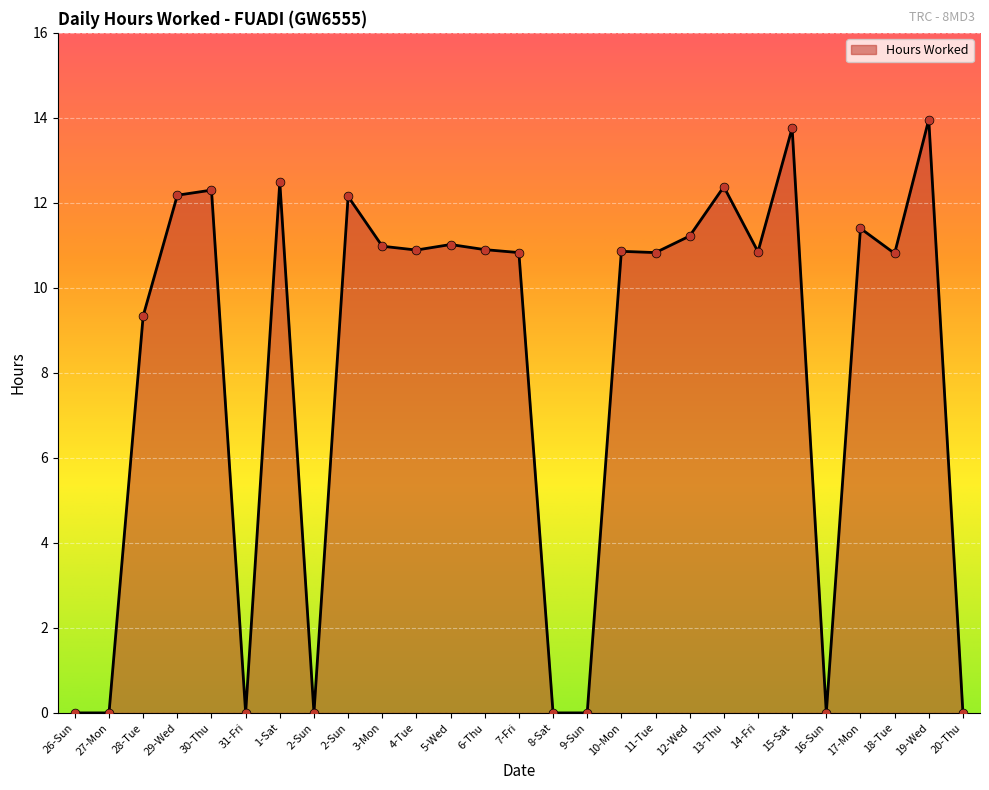

Approximately how many times larger is the value at 13-Thu compared to 12-Wed?

1.1